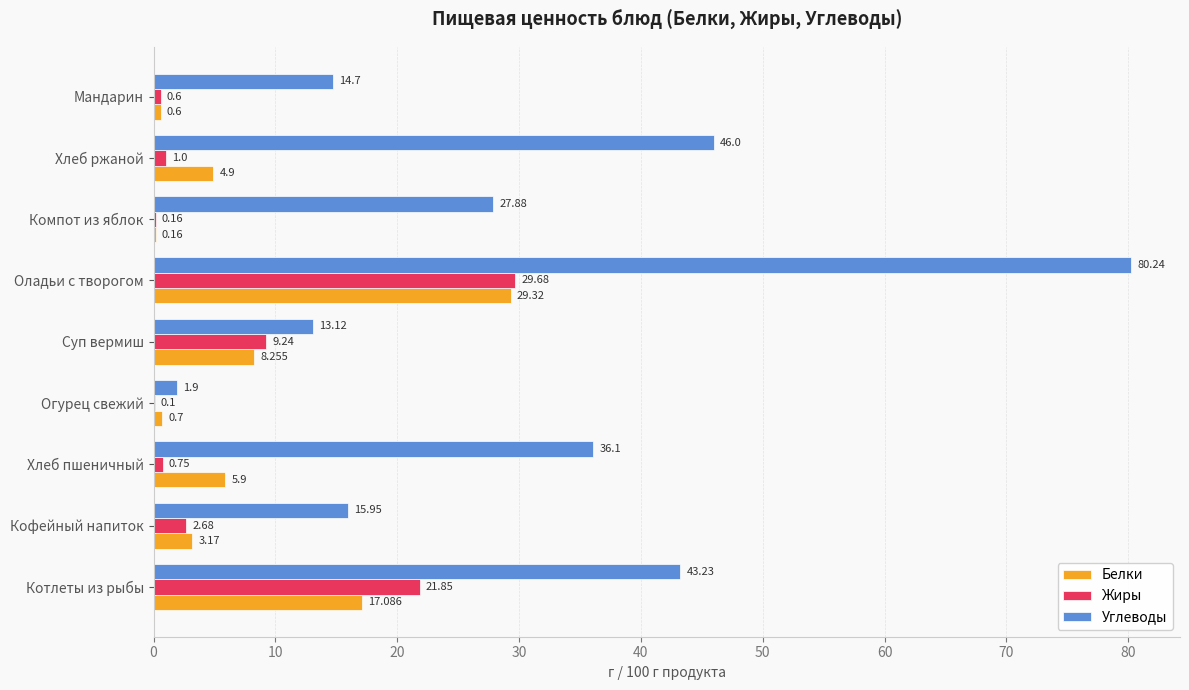

At which category is the sum across all series the highest?

Оладьи с творогом